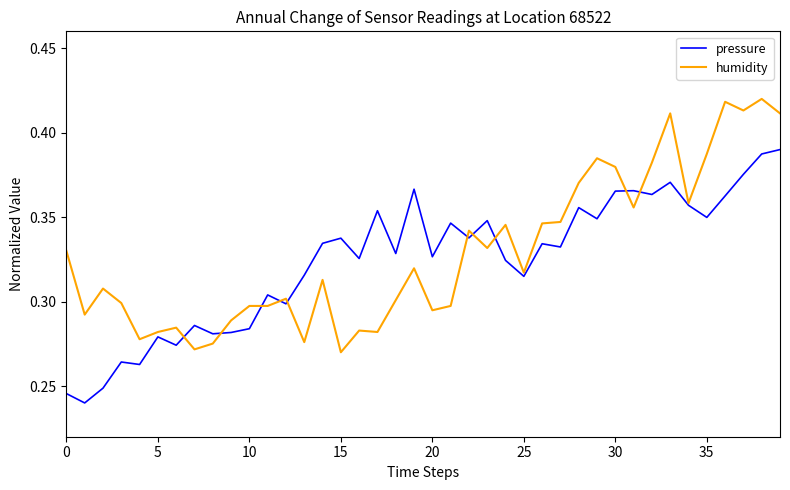

Rank the series by their maximum value, from lowest to highest.

pressure, humidity